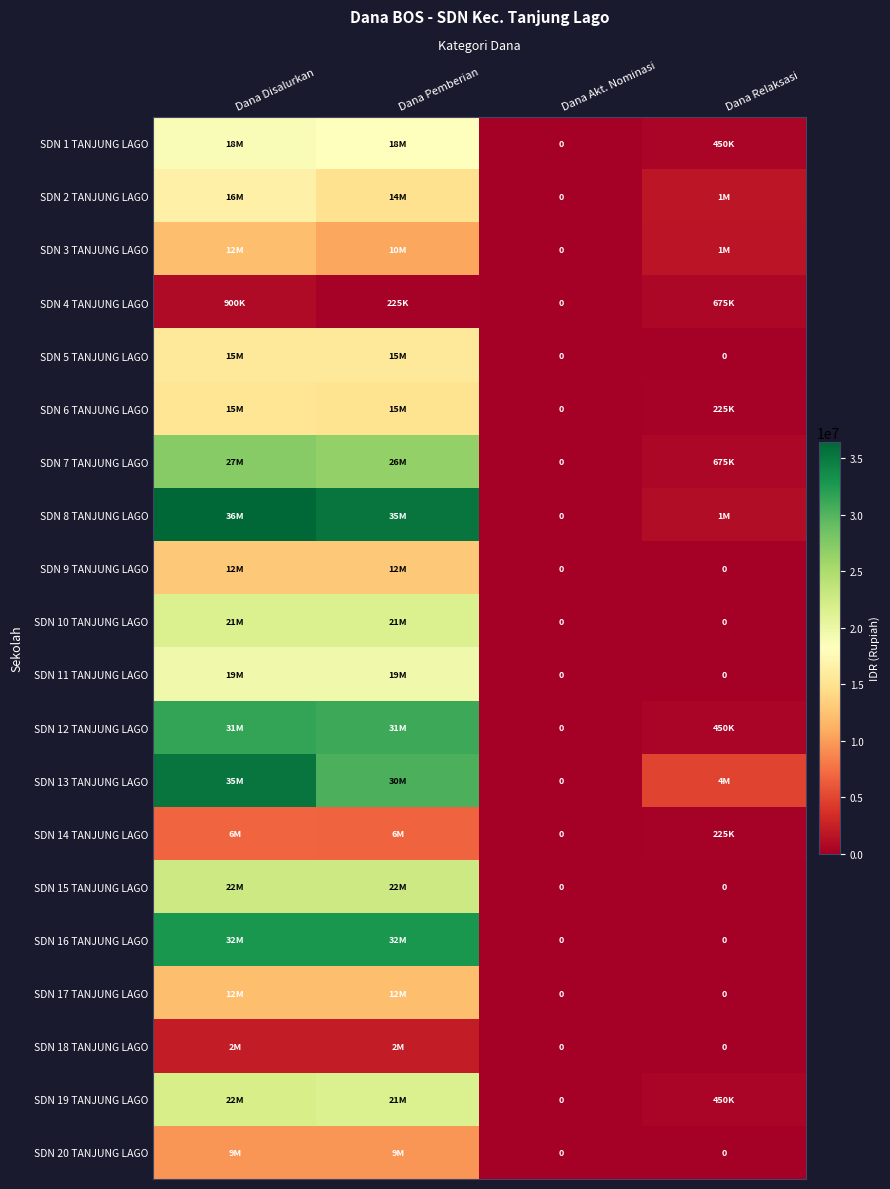

What is the difference between the SDN 1 TANJUNG LAGO values at Dana Akt. Nominasi and Dana Relaksasi?

450000